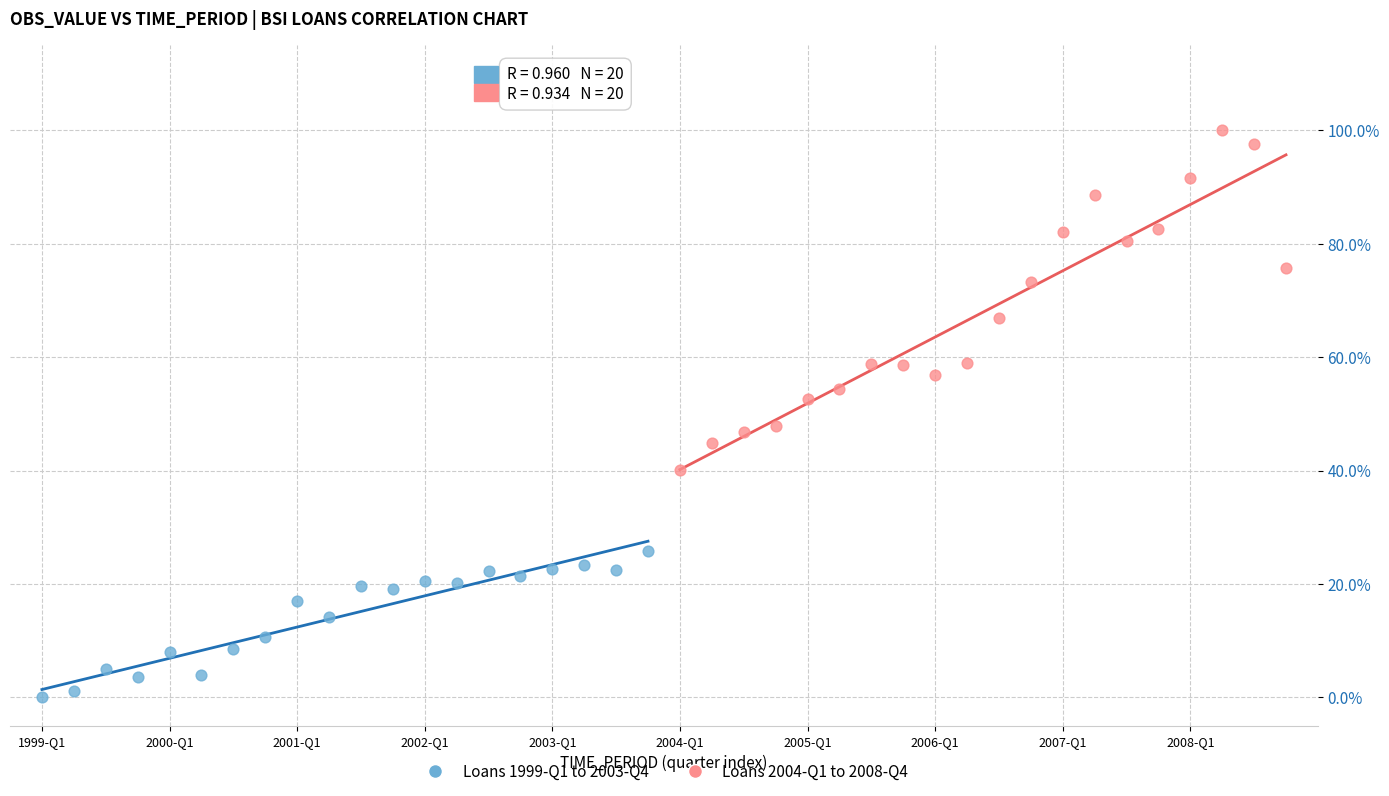

Which series contains the lowest Y value?

Loans 1999-Q1 to 2003-Q4